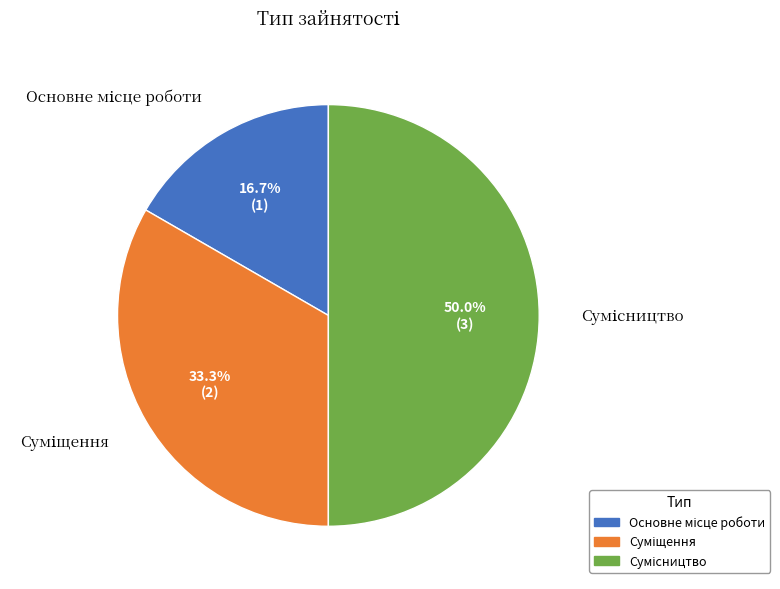

Does Сумісництво account for over 50% of the chart?

No